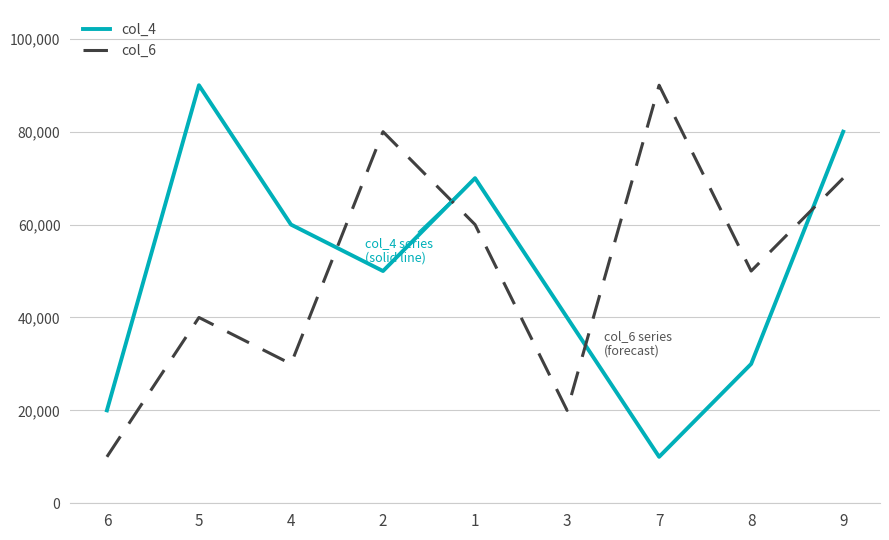

What is the highest value of the col_6 series?

90000